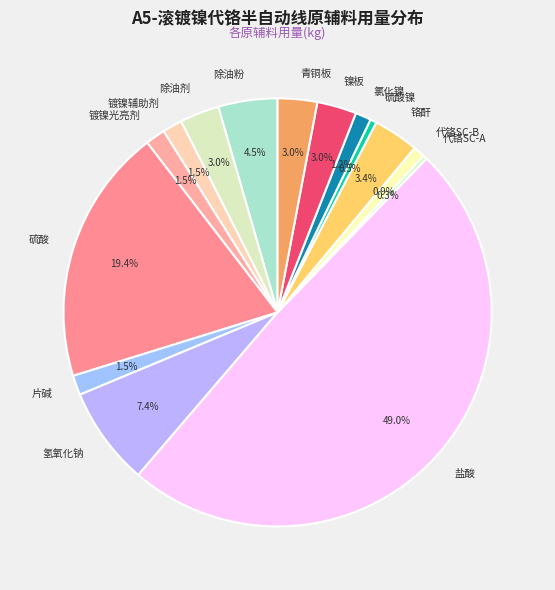

Count the number of slices in the pie.

15